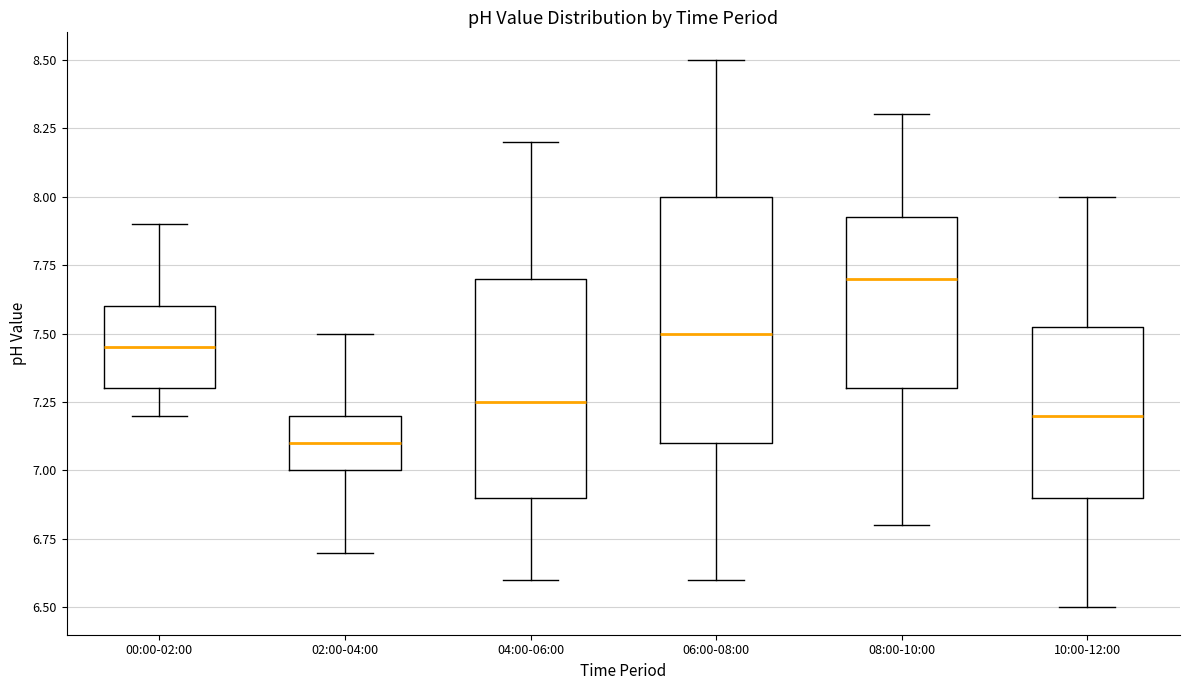

Reading left to right, transcribe this box plot: for each box, give where its median line is, the range the box spans, and where its two whiskers end, as read against the y-axis. The values are not printed on the chart, so give them approximately, as read against the axis.

00:00-02:00: median 7.45, box 7.30 to 7.60, whiskers 7.20 to 7.90
02:00-04:00: median 7.10, box 7.00 to 7.20, whiskers 6.70 to 7.50
04:00-06:00: median 7.25, box 6.90 to 7.70, whiskers 6.60 to 8.20
06:00-08:00: median 7.50, box 7.10 to 8.00, whiskers 6.60 to 8.50
08:00-10:00: median 7.70, box 7.30 to 7.95, whiskers 6.80 to 8.30
10:00-12:00: median 7.20, box 6.90 to 7.55, whiskers 6.50 to 8.00